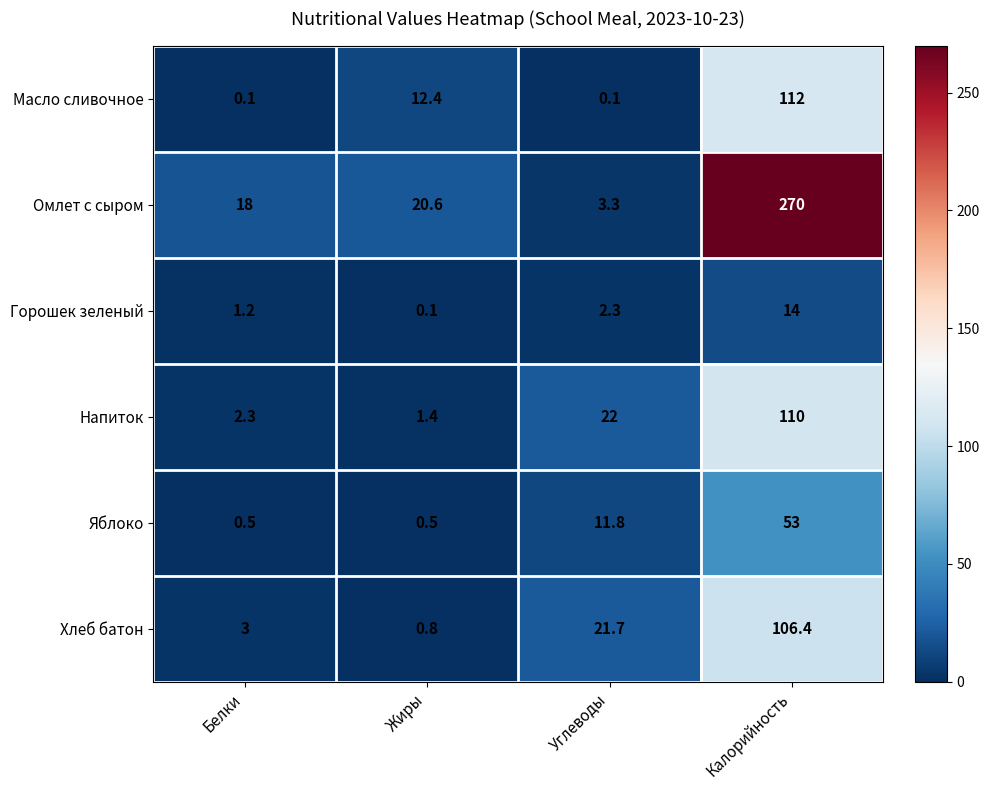

At which label does Масло сливочное first exceed 12?

Жиры